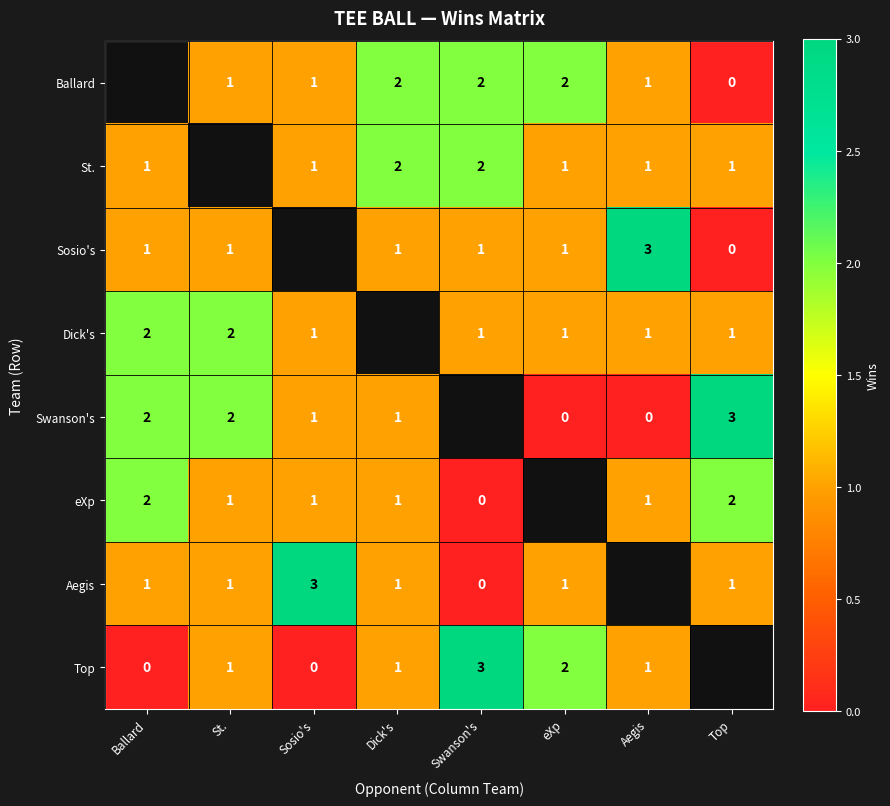

Between Ballard and Aegis, which is larger?

Aegis